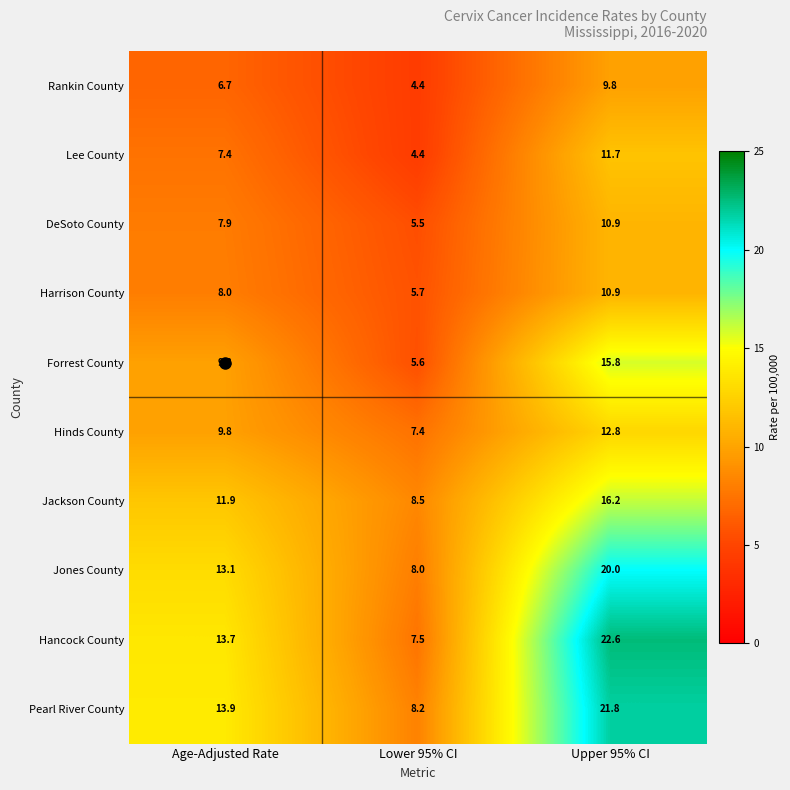

Which series changed the most between Age-Adjusted Rate and Upper 95% CI?

Hancock County